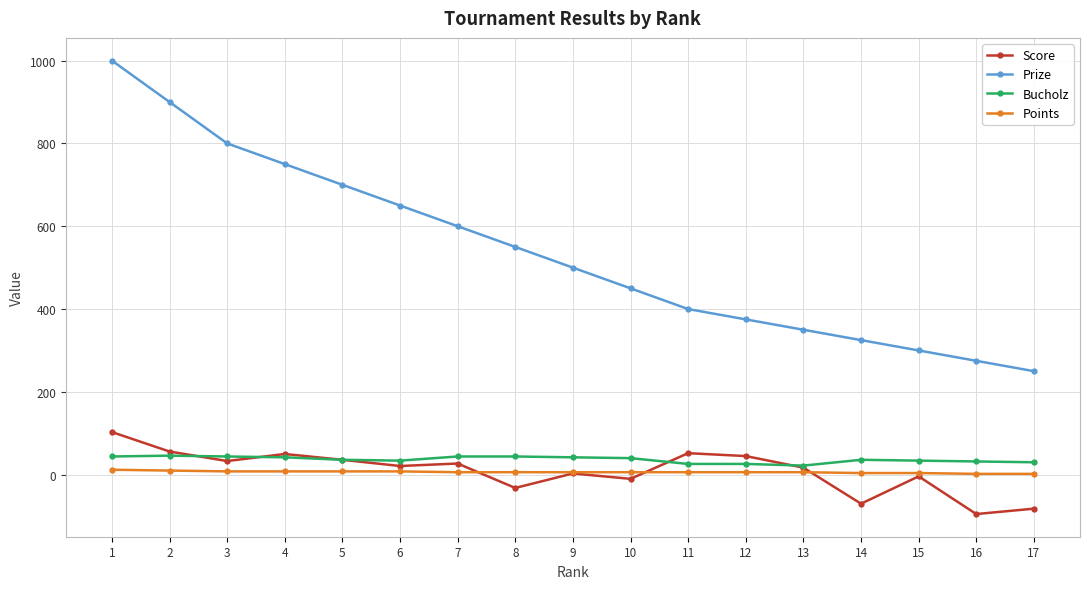

How many distinct data groups are displayed?

4